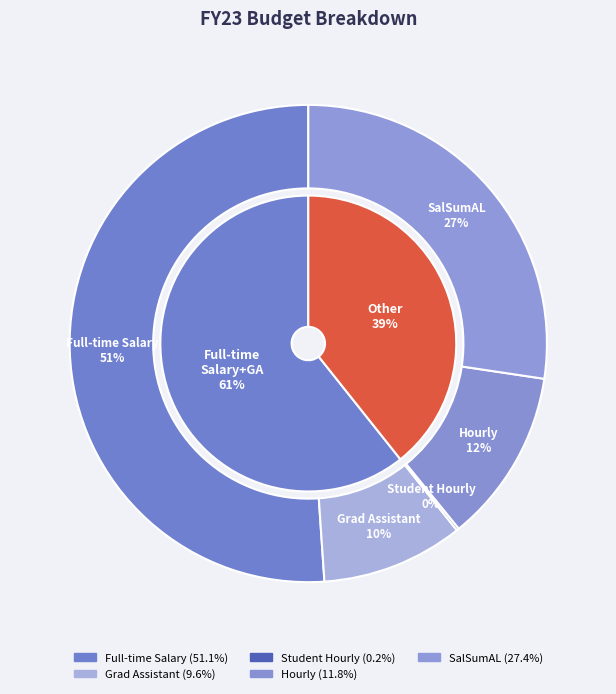

To the nearest percent, what percentage of the pie is Full-time Salary?

51%